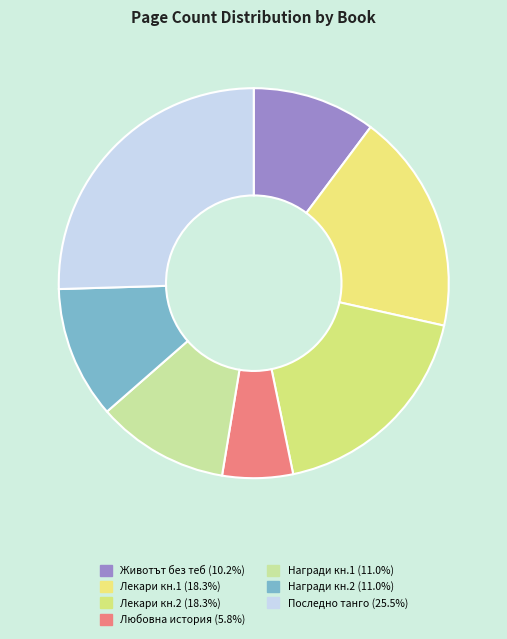

How many segments does this pie chart have?

7